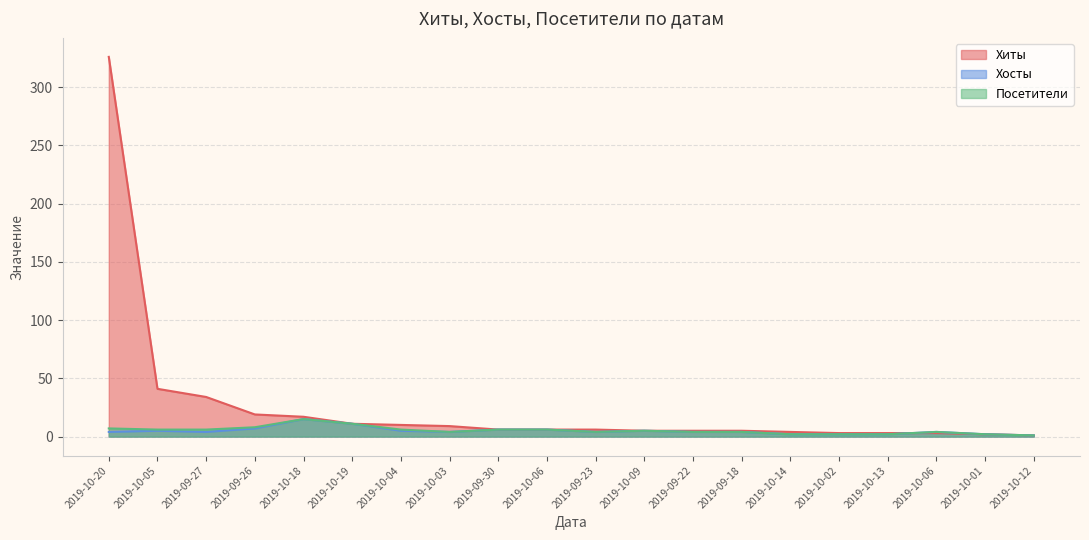

True or false: Хосты has a value of 4 at 2019-09-27.

True